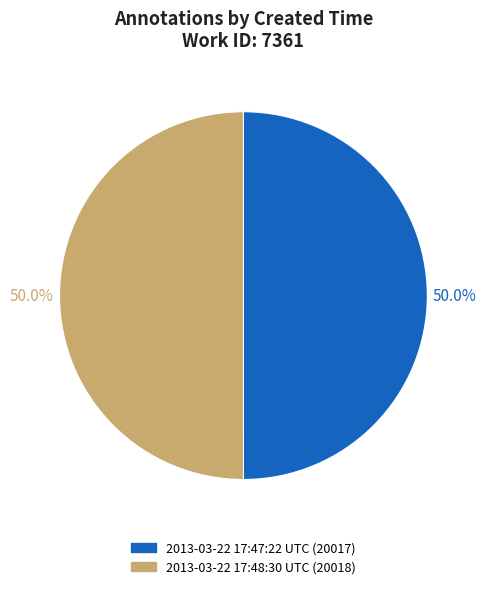

What is the total percentage of 2013-03-22 17:48:30 UTC and 2013-03-22 17:47:22 UTC?

100.0%